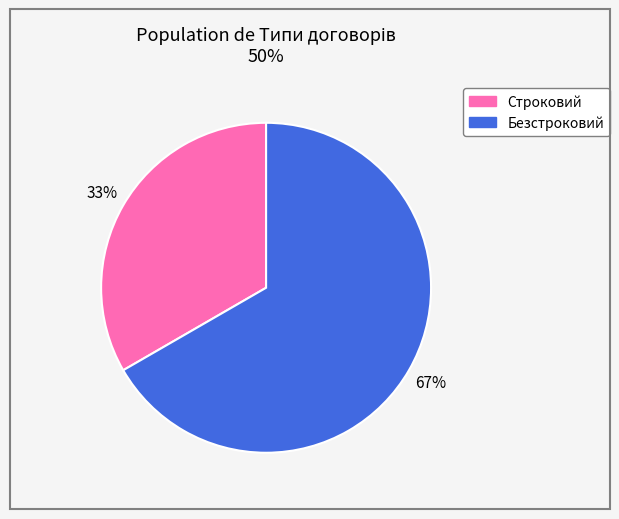

What is the ratio of the value at Безстроковий to the value at Строковий?

2.0